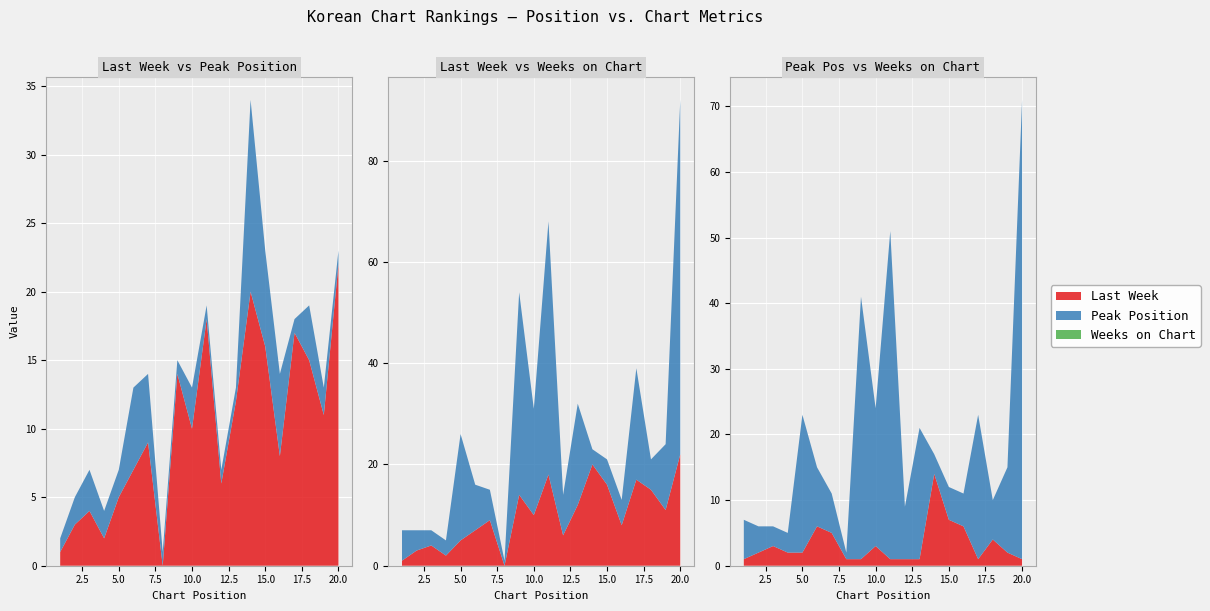

Reading right to left, transcribe all the data shown in this chart.

Last Week: 20=22	19=11	18=15	17=17	16=8	15=16	14=20	13=12	12=6	11=18	10=10	9=14	8=0	7=9	6=7	5=5	4=2	3=4	2=3	1=1
Peak Position: 20=1	19=2	18=4	17=1	16=6	15=7	14=14	13=1	12=1	11=1	10=3	9=1	8=1	7=5	6=6	5=2	4=2	3=3	2=2	1=1
Weeks on Chart: 20=70	19=13	18=6	17=22	16=5	15=5	14=3	13=20	12=8	11=50	10=21	9=40	8=1	7=6	6=9	5=21	4=3	3=3	2=4	1=6